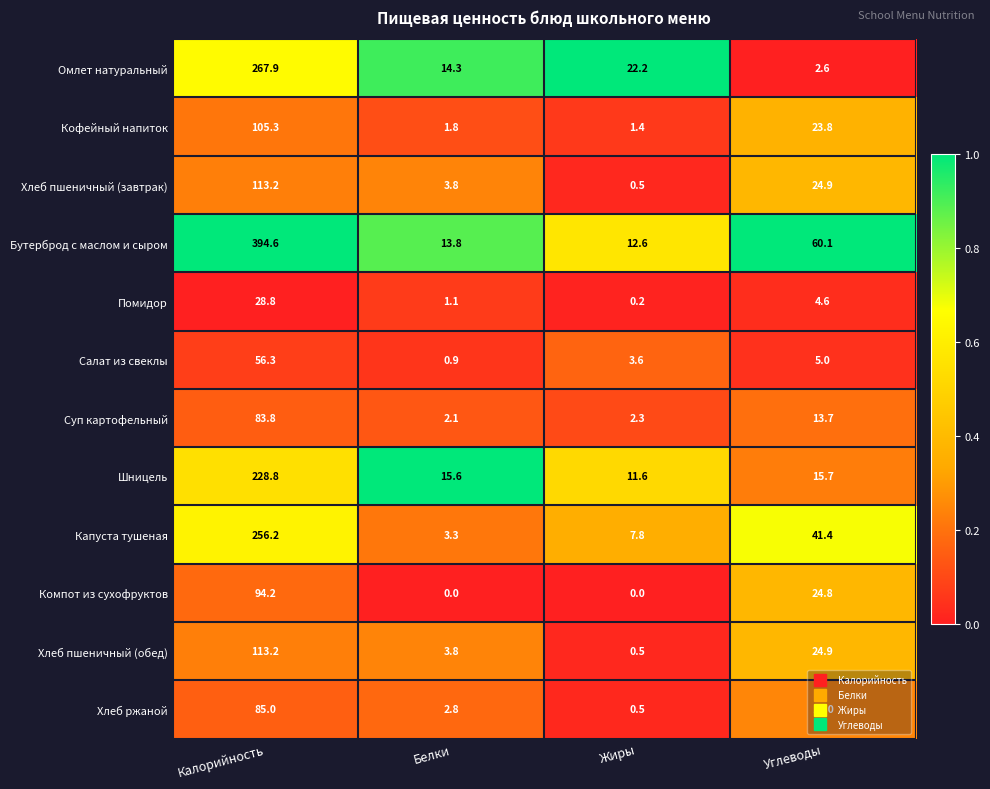

The Шницель series shows 15.6 at Белки. True or false?

True